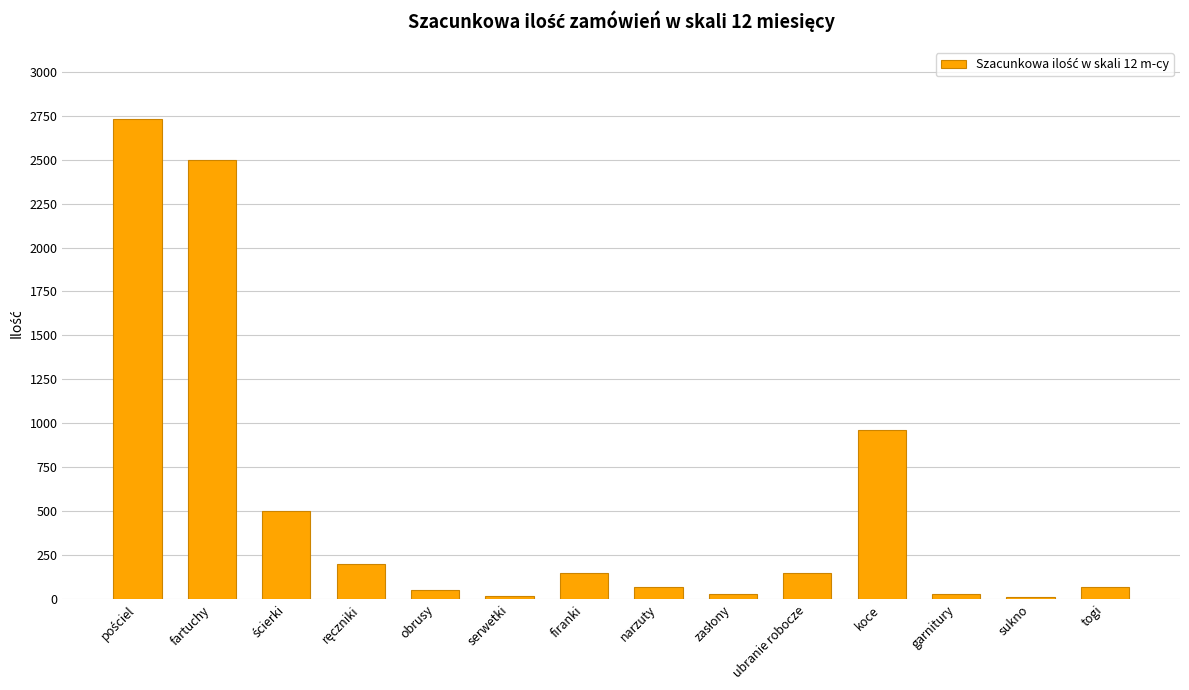

Where is the data nearest to the value 1370?

koce